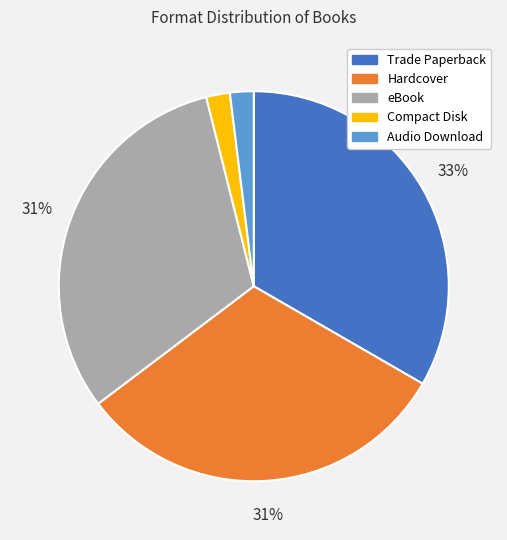

To the nearest percent, what percentage of the pie is eBook?

31%